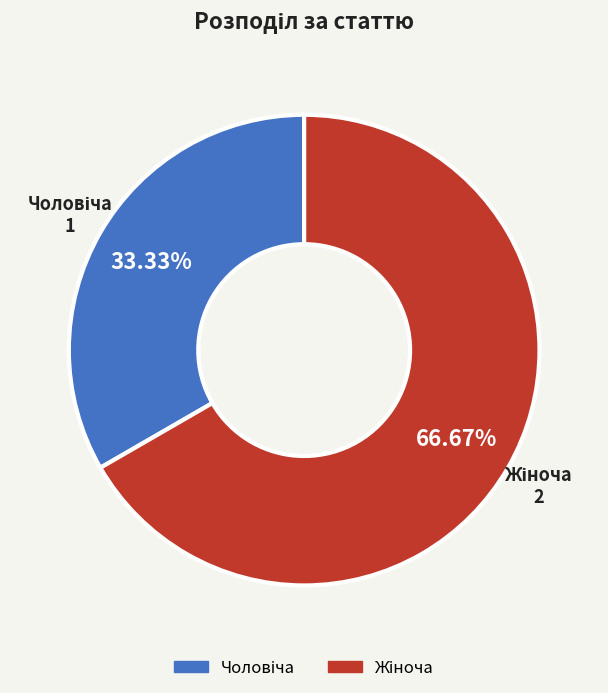

Does any single category account for the majority?

Yes